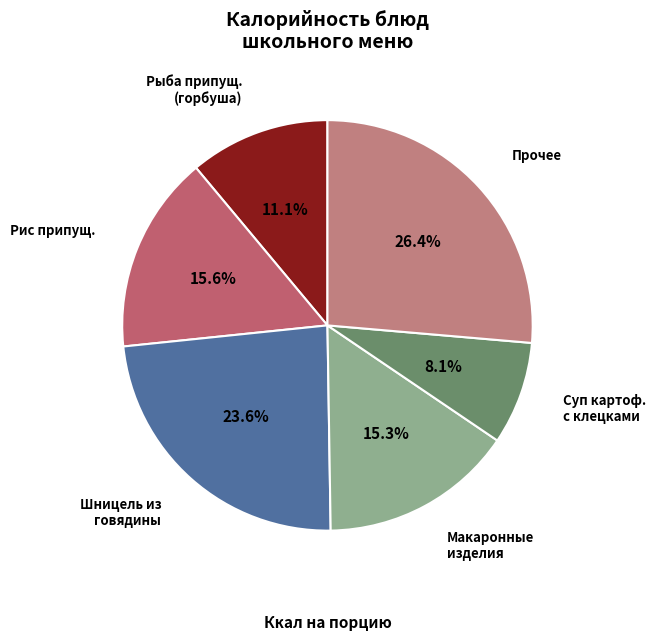

To the nearest percent, what is the difference between the largest and smallest slice percentages?

18%